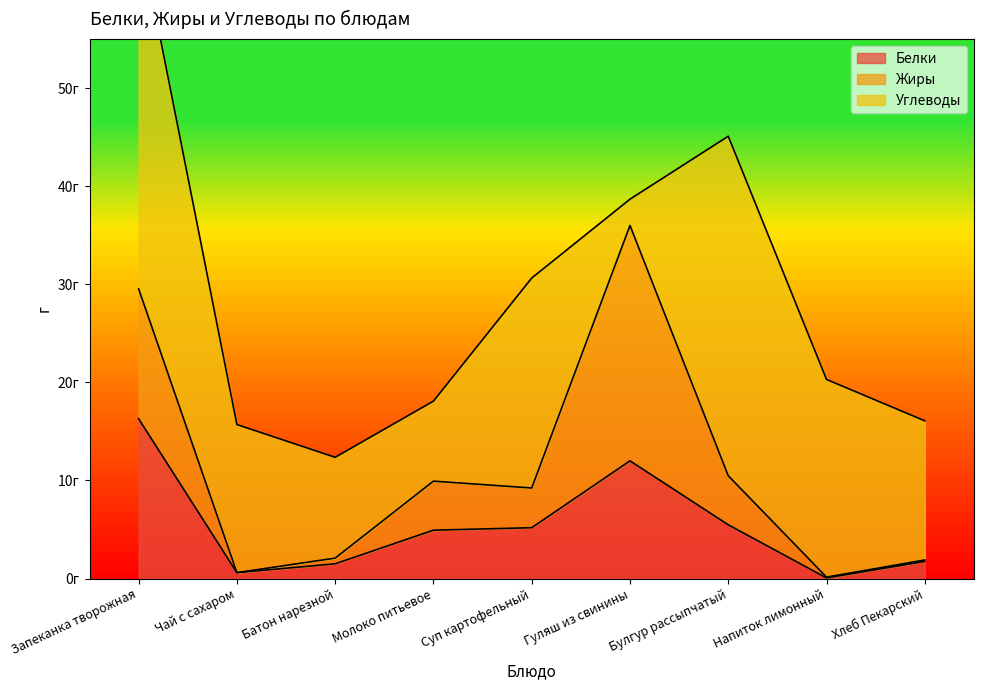

Which series changed the most between Чай с сахаром and Молоко питьевое?

Углеводы